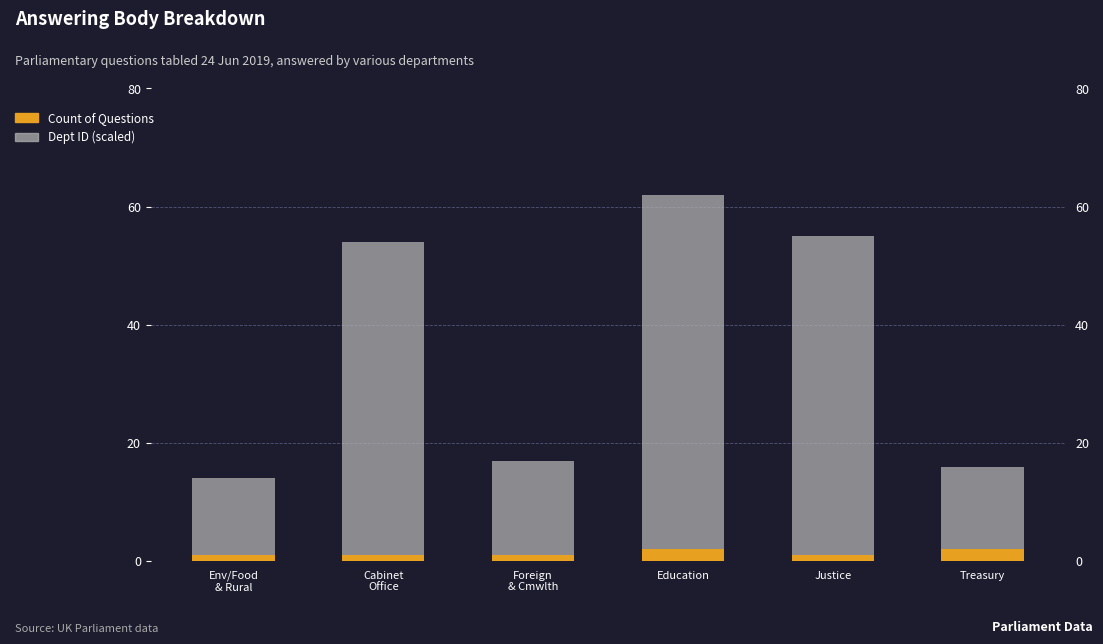

What is the maximum value shown in the chart?

60